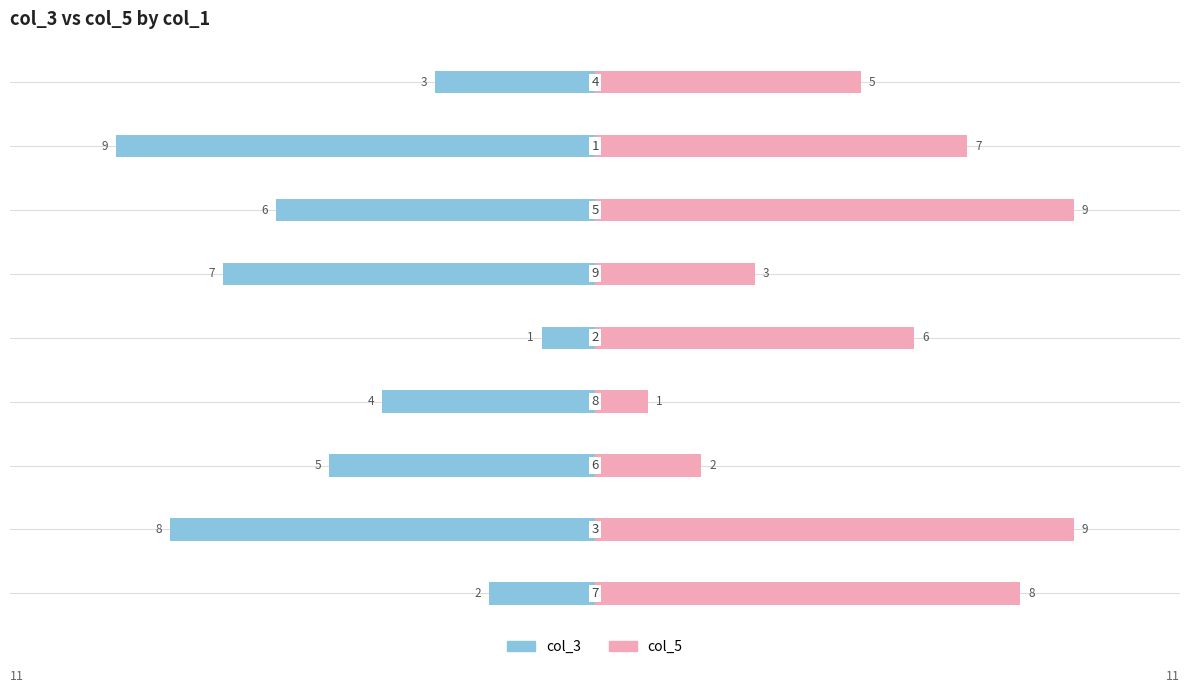

What is the average value of the col_5 series?

6